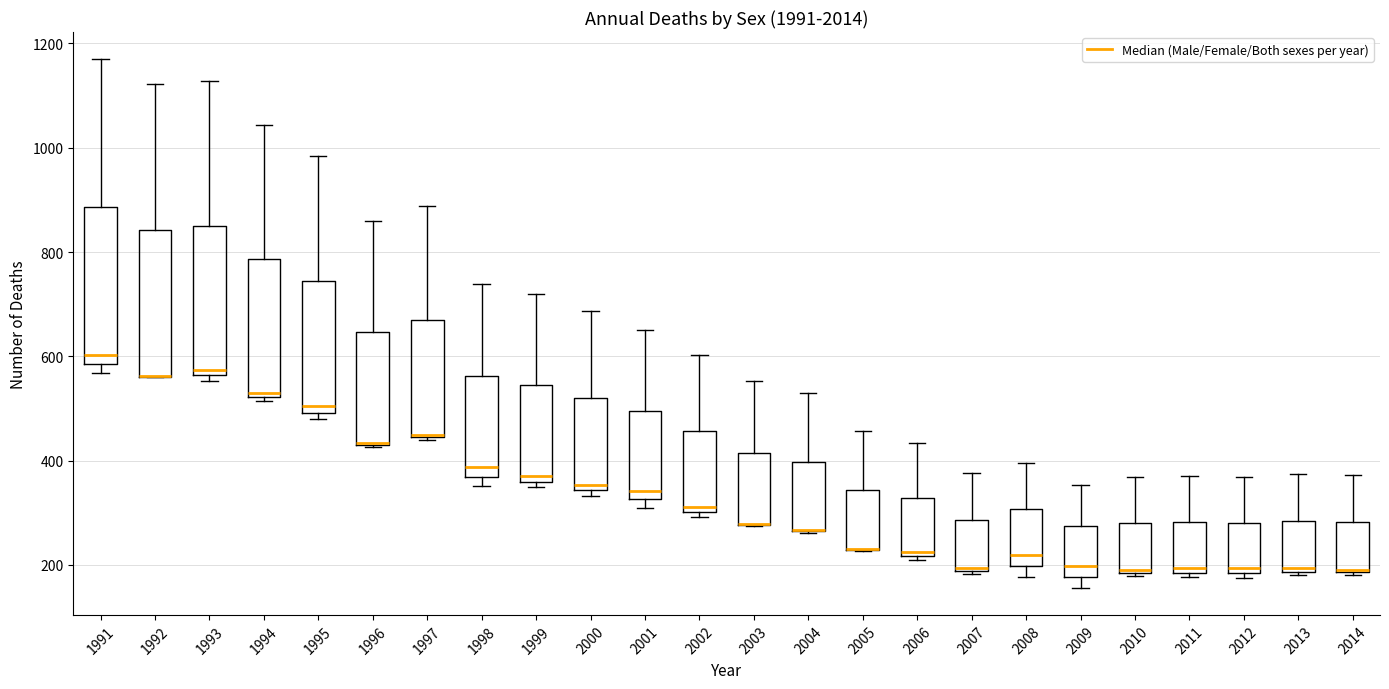

Reading left to right, read every box against the y-axis: the position of its median line, the range the box covers, and the ends of its whiskers. The values are not printed on the chart, so give them approximately, as read against the axis.

1991: median 600, box 580 to 880, whiskers 560 to 1180
1992: median 560 (drawn on the box's lower edge), box 560 to 840, whiskers 560 to 1120
1993: median 580, box 560 to 860, whiskers 560 (just below the box's lower edge) to 1120
1994: median 520 (just above the box's lower edge), box 520 to 780, whiskers 520 (just below the box's lower edge) to 1040
1995: median 500 (just above the box's lower edge), box 500 to 740, whiskers 480 to 980
1996: median 440 (drawn on the box's lower edge), box 440 to 640, whiskers 420 to 860
1997: median 460, box 440 to 660, whiskers 440 to 880
1998: median 380, box 360 to 560, whiskers 360 (just below the box's lower edge) to 740
1999: median 380, box 360 to 540, whiskers 340 to 720
2000: median 360, box 340 to 520, whiskers 340 (just below the box's lower edge) to 680
2001: median 340, box 320 to 500, whiskers 320 (just below the box's lower edge) to 660
2002: median 320, box 300 to 460, whiskers 300 (just below the box's lower edge) to 600
2003: median 280 (drawn on the box's lower edge), box 280 to 420, whiskers 280 to 560
2004: median 260 (drawn on the box's lower edge), box 260 to 400, whiskers 260 to 520
2005: median 240 (drawn on the box's lower edge), box 220 to 340, whiskers 220 to 460
2006: median 220 (just above the box's lower edge), box 220 to 320, whiskers 220 (just below the box's lower edge) to 440
2007: median 200, box 180 to 280, whiskers 180 to 380
2008: median 220, box 200 to 300, whiskers 180 to 400
2009: median 200, box 180 to 280, whiskers 160 to 360
2010: median 200, box 180 to 280, whiskers 180 (just below the box's lower edge) to 360
2011: median 200, box 180 to 280, whiskers 180 (just below the box's lower edge) to 380
2012: median 200, box 180 to 280, whiskers 180 (just below the box's lower edge) to 360
2013: median 200, box 180 to 280, whiskers 180 (just below the box's lower edge) to 380
2014: median 200, box 180 to 280, whiskers 180 to 380